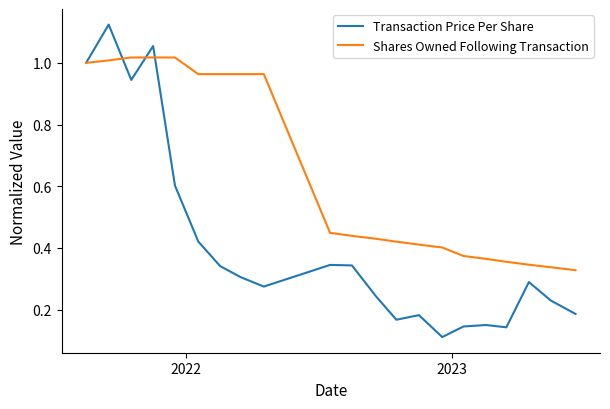

List the series in order of their overall mean, lowest first.

Transaction Price Per Share, Shares Owned Following Transaction